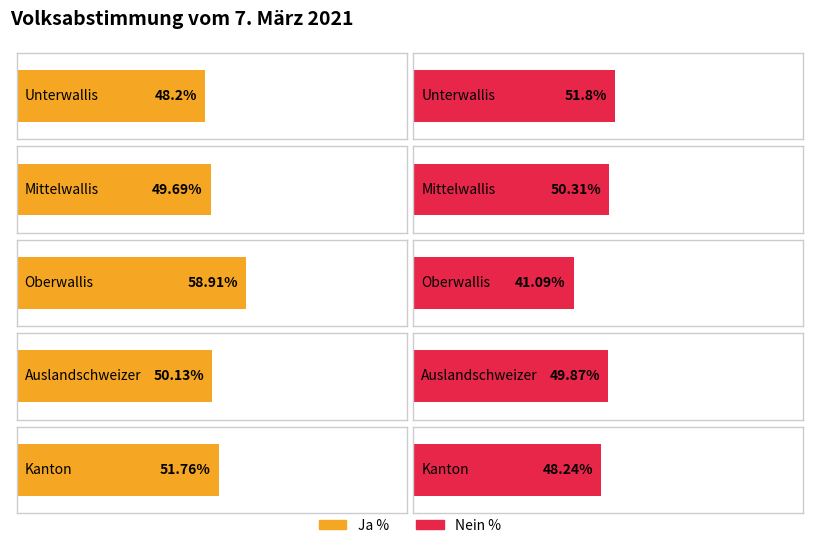

Which category has the lowest value across all series?

Oberwallis